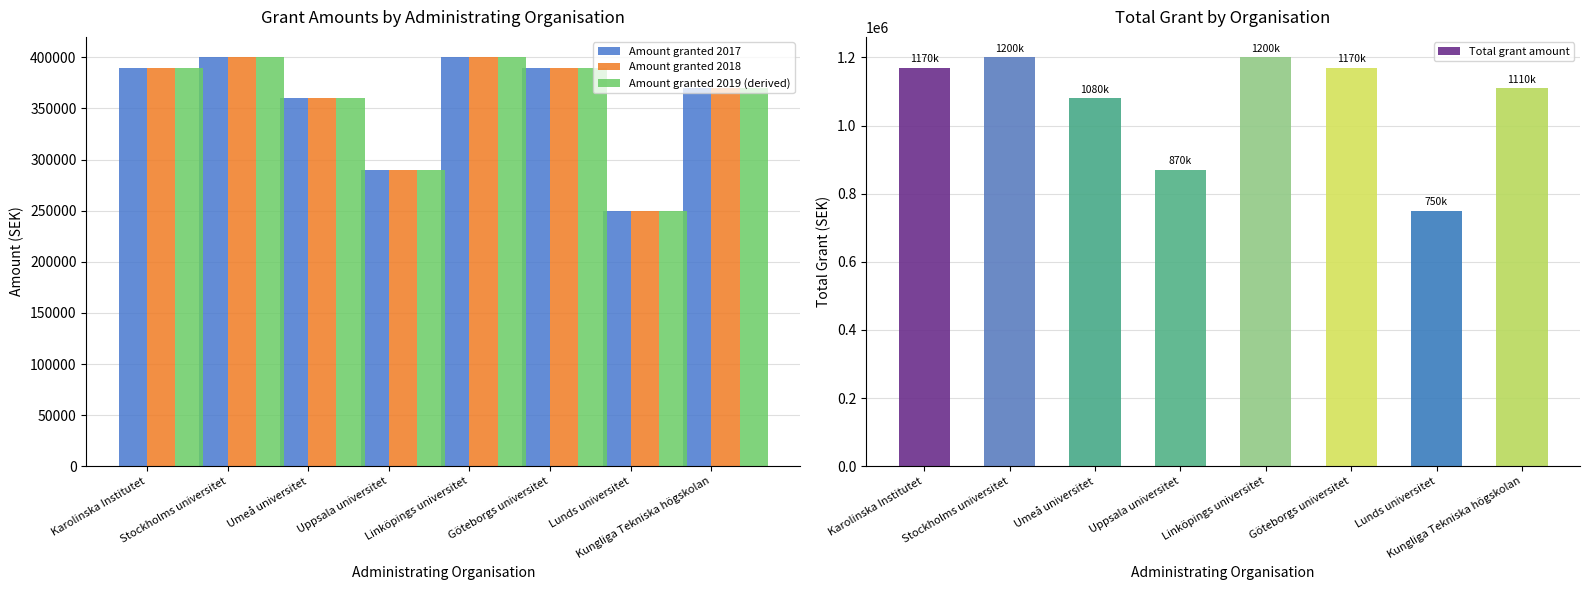

Does the chart contain any negative values?

No